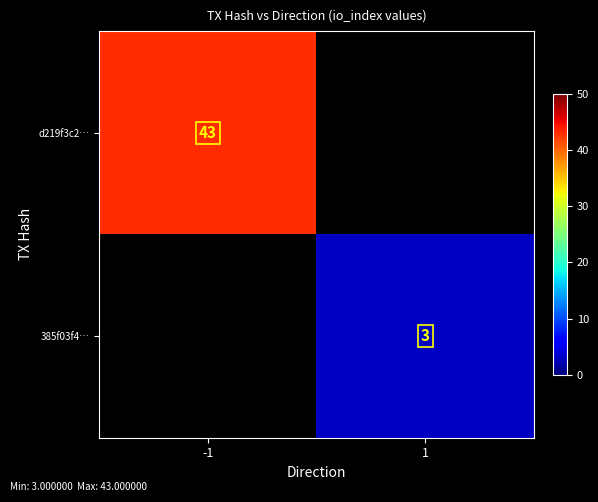

At which category is the sum across all series the highest?

-1